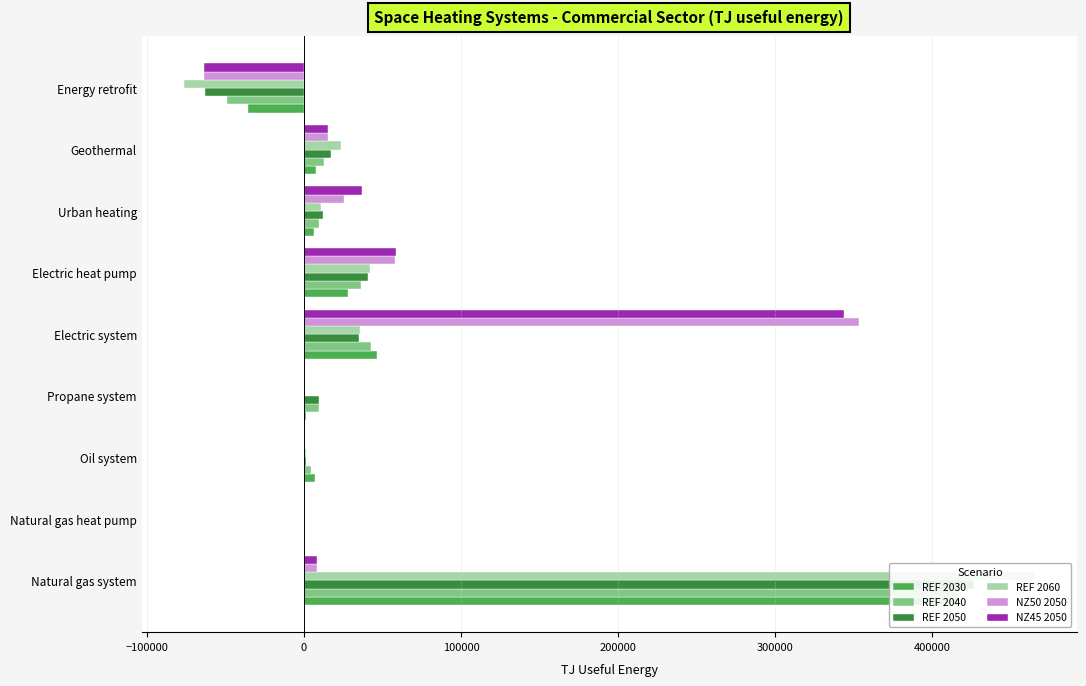

Does the chart contain any negative values?

Yes